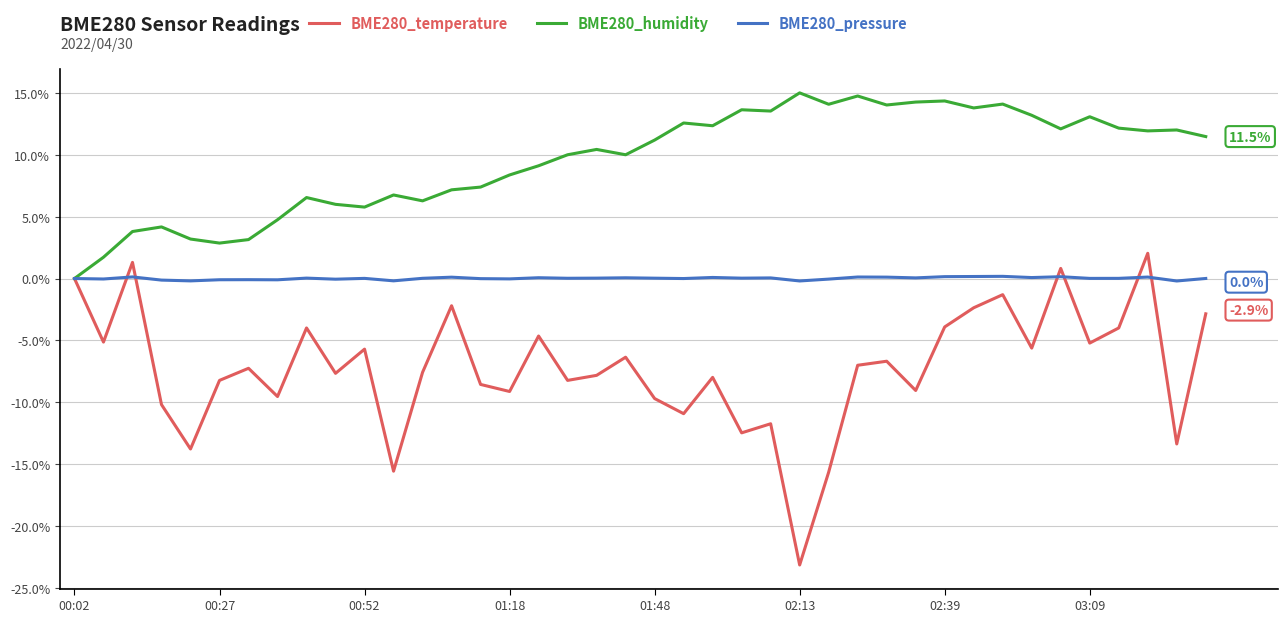

What is the smallest value displayed?

-23.1